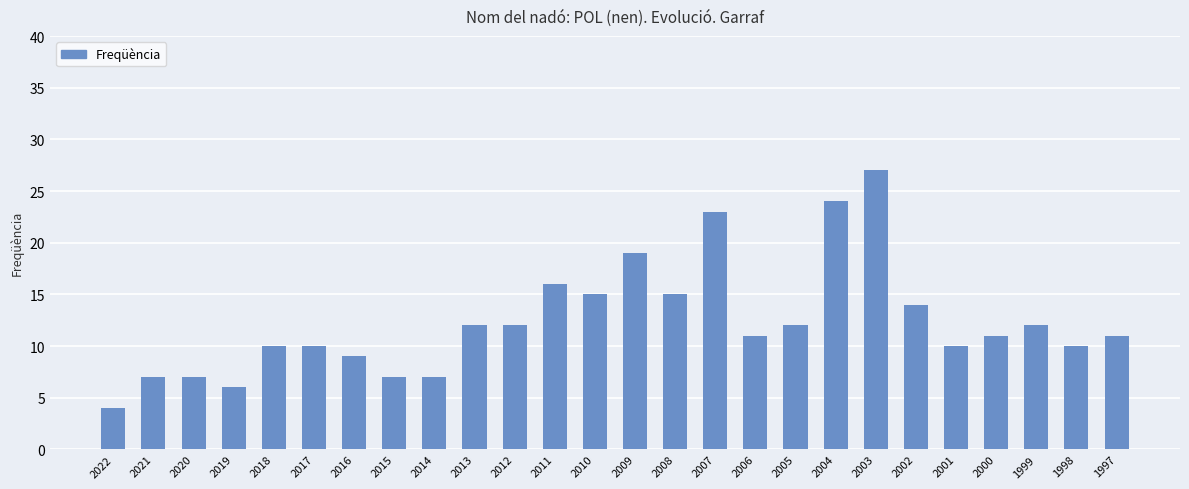

The value at 2010 is 15. True or false?

True